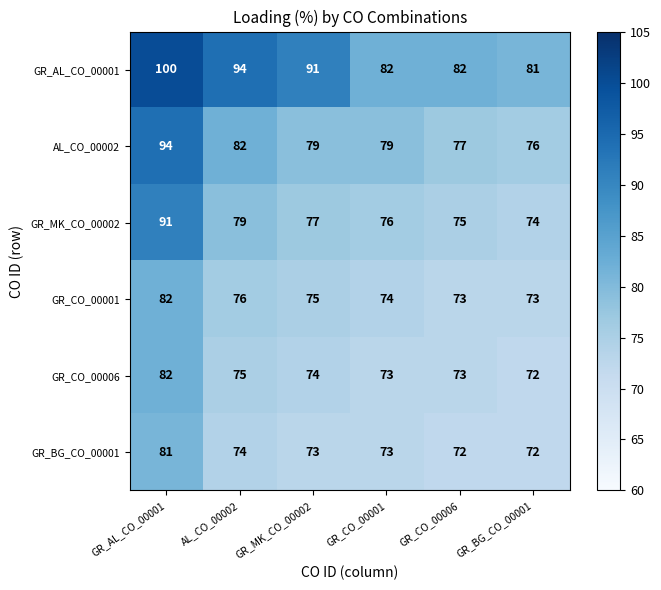

What is the total value across all series at GR_BG_CO_00001?

448